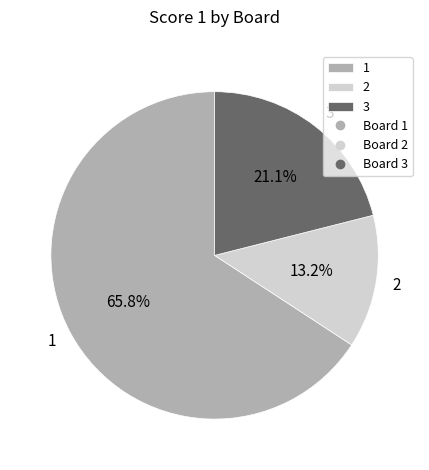

Is the sum of 1 and 2 greater than half?

Yes